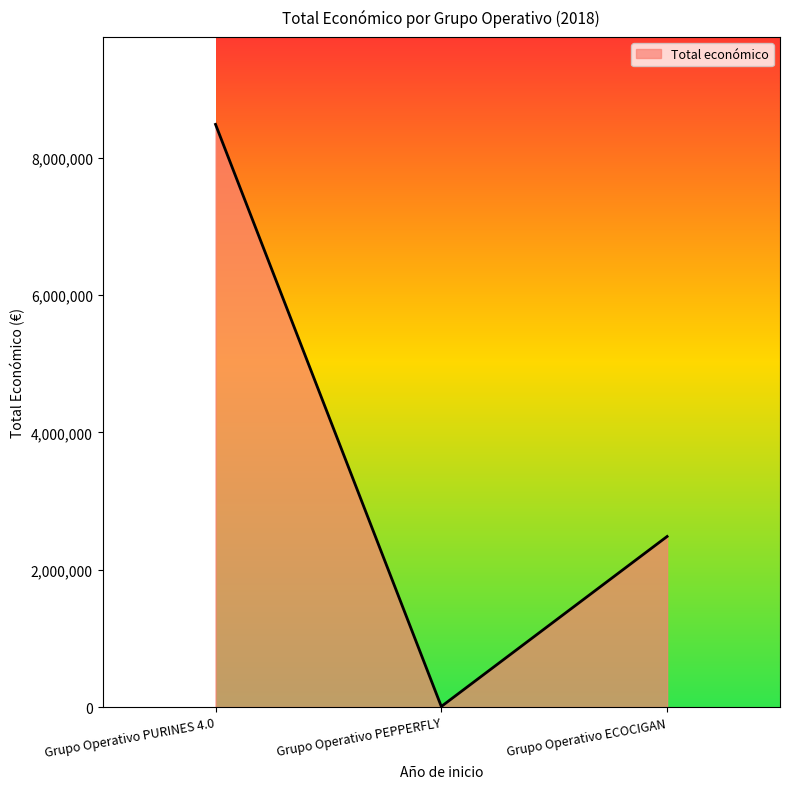

List the labels in order of value, largest first.

Grupo Operativo PURINES 4.0, Grupo Operativo ECOCIGAN, Grupo Operativo PEPPERFLY